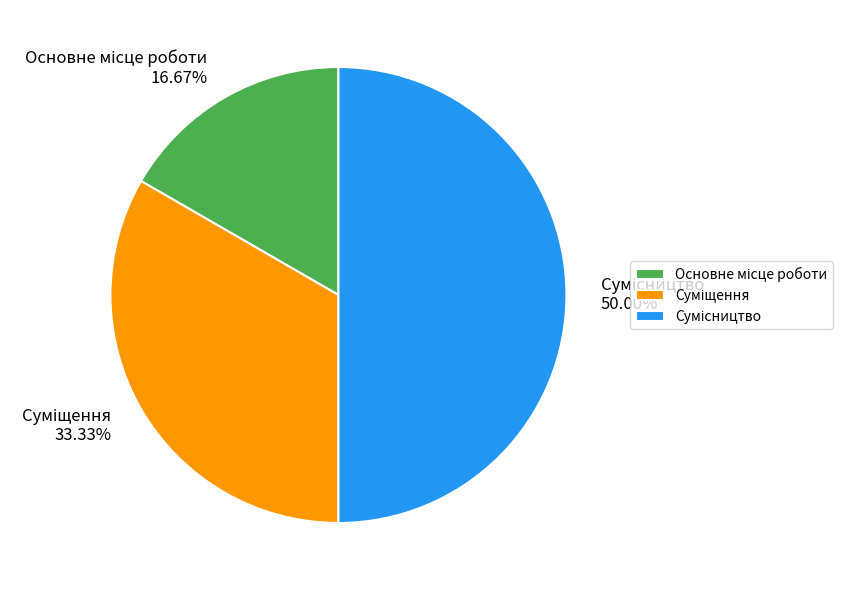

Which slice is the smallest?

Основне місце роботи